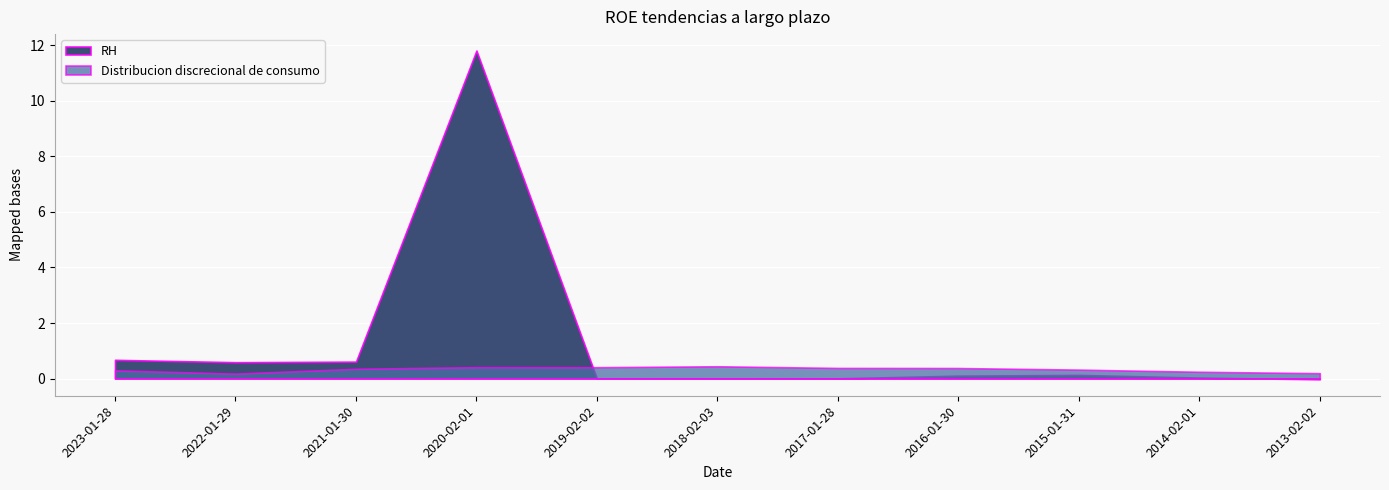

Where do RH and Distribucion discrecional de consumo first cross each other?

2020-02-01 and 2019-02-02